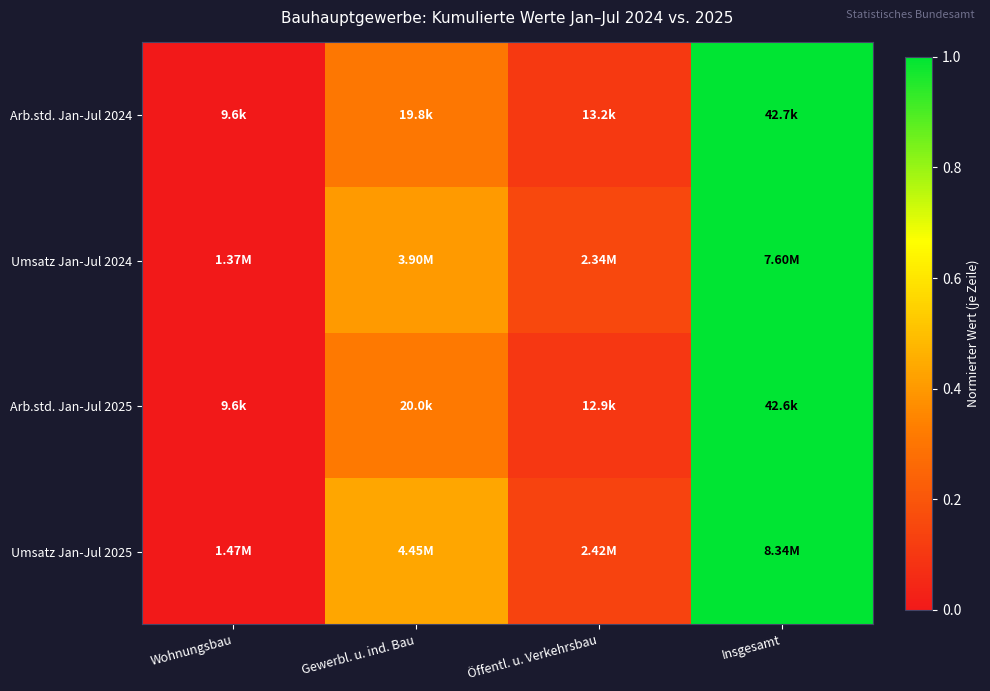

At which category does the chart reach its peak across all series?

Insgesamt